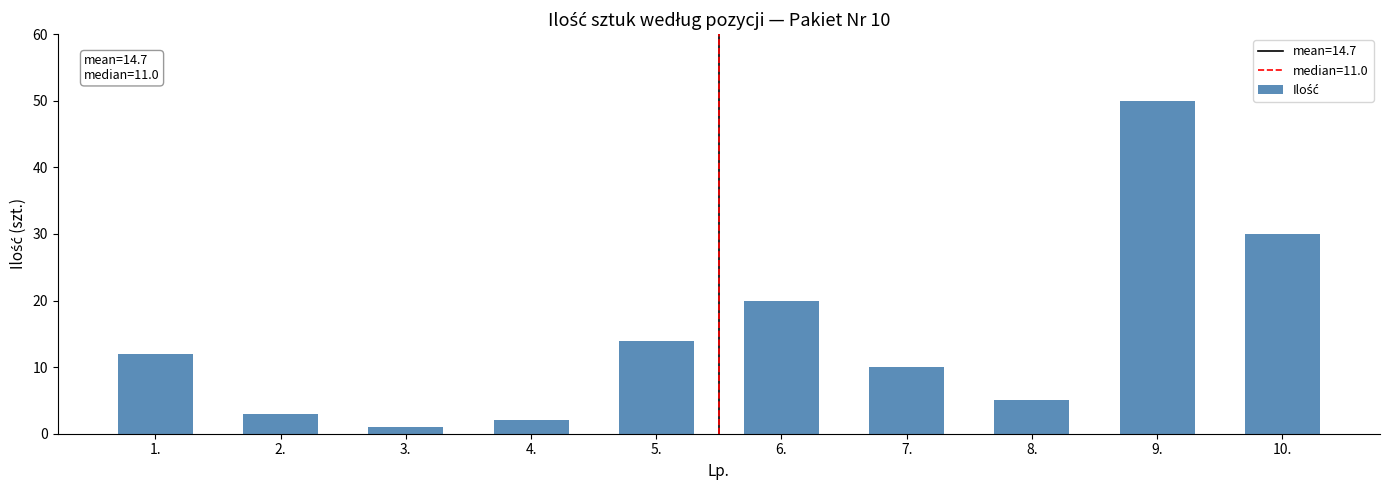

The chart shows a value of 5 at 8.. True or false?

True